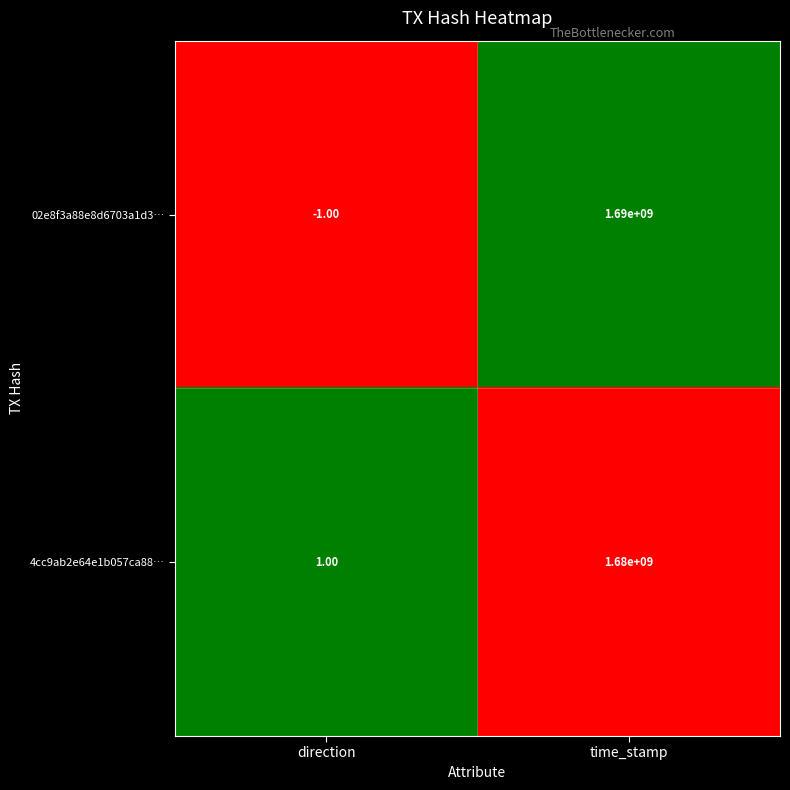

Which series has the widest spread of values?

02e8f3a88e8d6703a1d3…